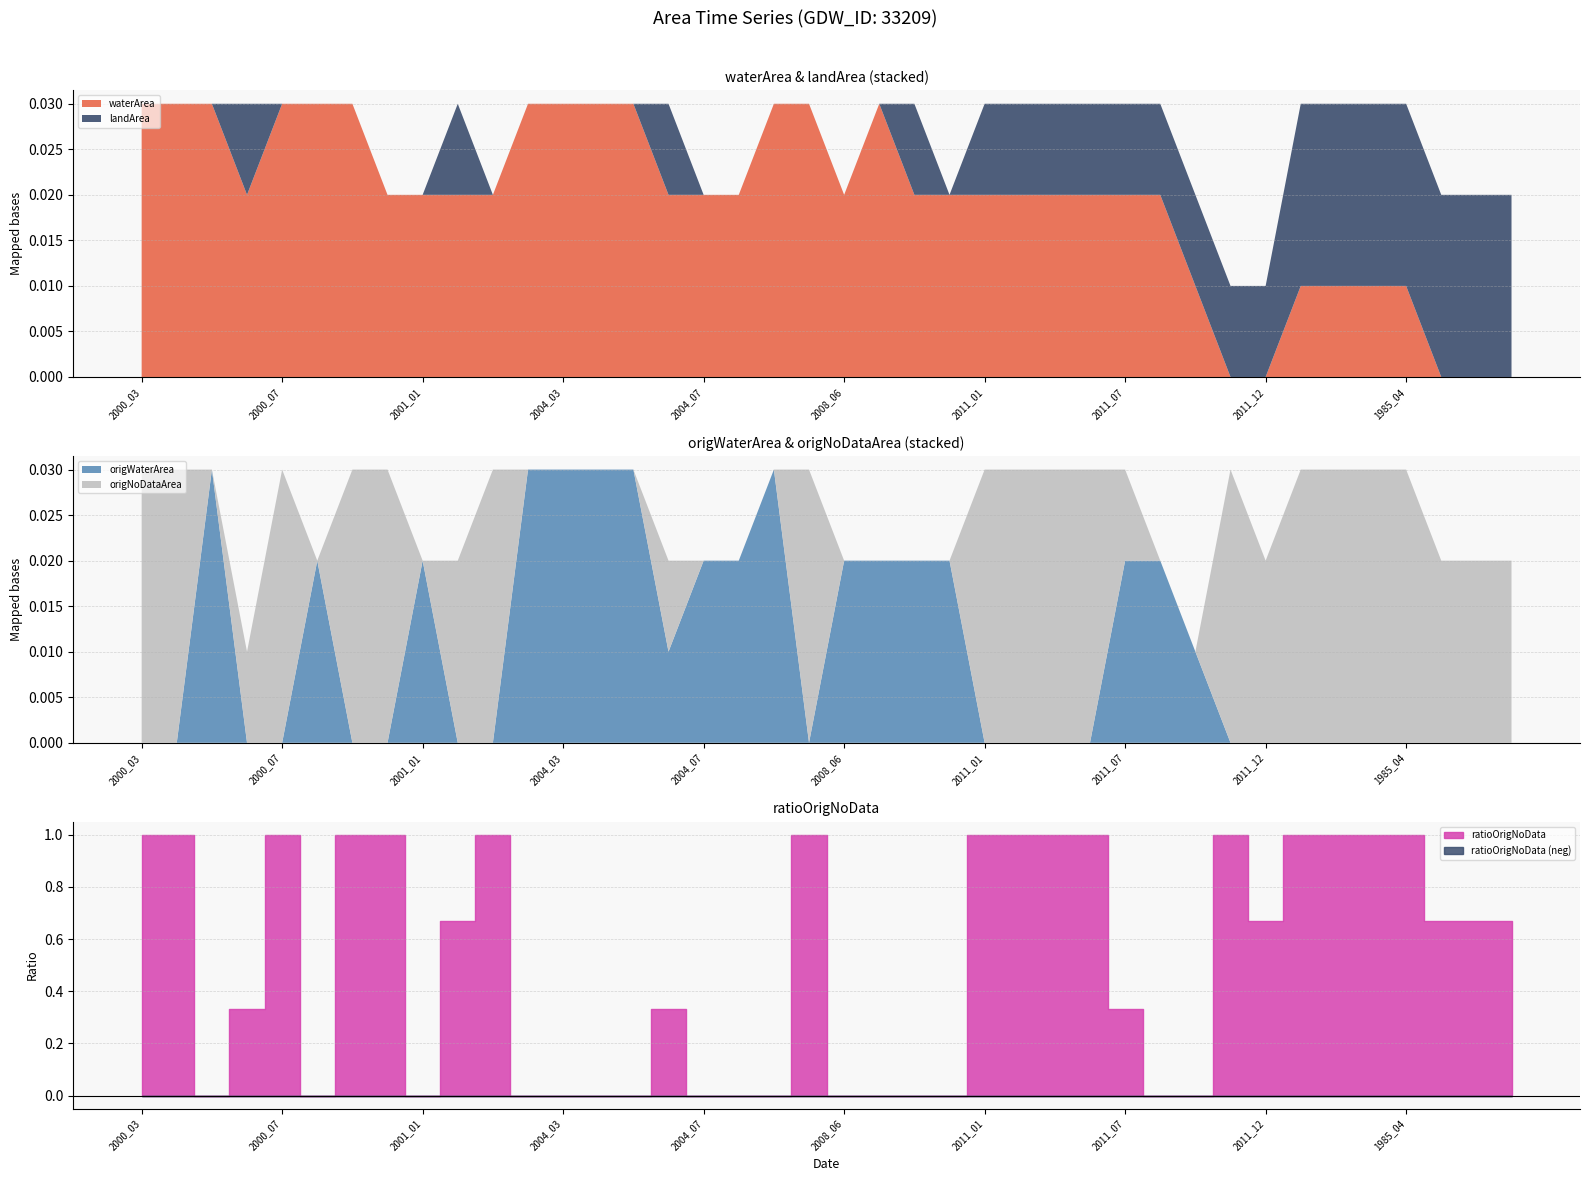

What position from the left is 2004_05?

15